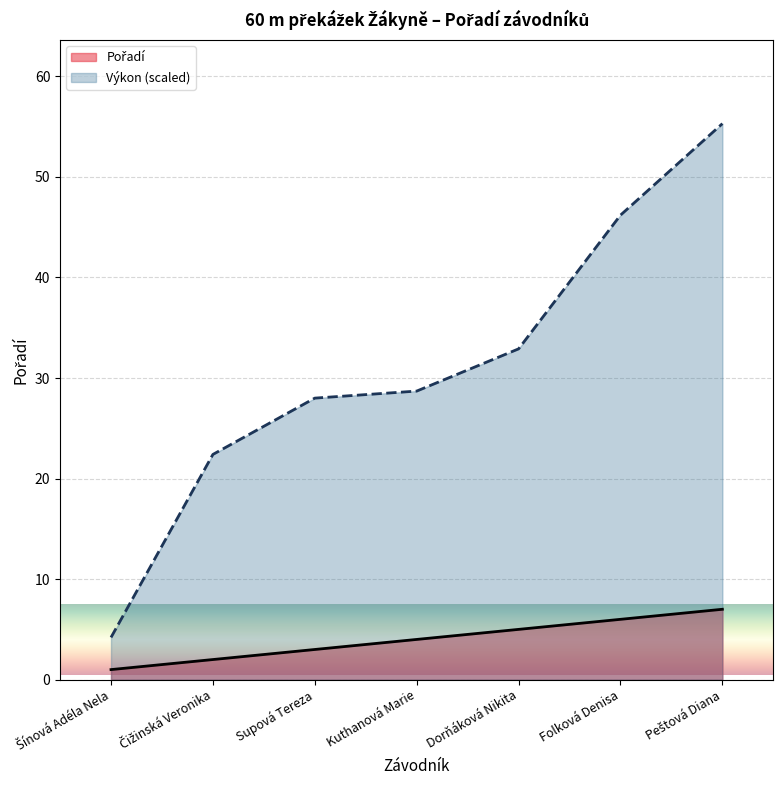

Reading left to right, what are all the values shown in this chart?

Šínová Adéla Nela=1	Čižinská Veronika=2	Supová Tereza=3	Kuthanová Marie=4	Dorňáková Nikita=5	Folková Denisa=6	Peštová Diana=7